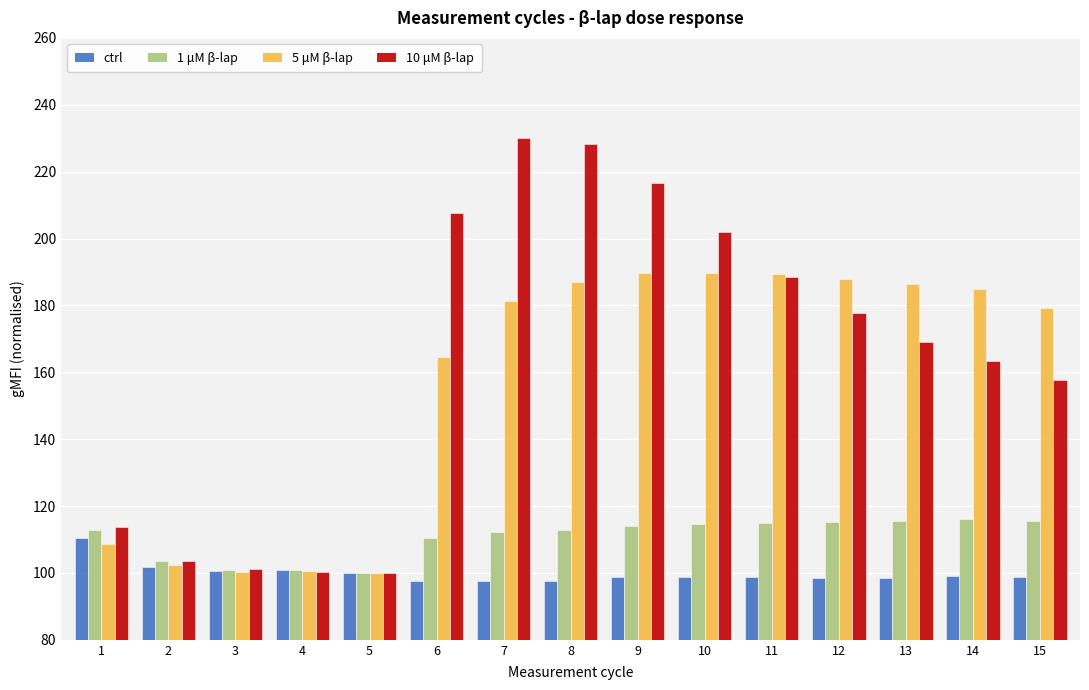

Is the value of ctrl at 14 greater than the value of 10 μM β-lap at 6?

No